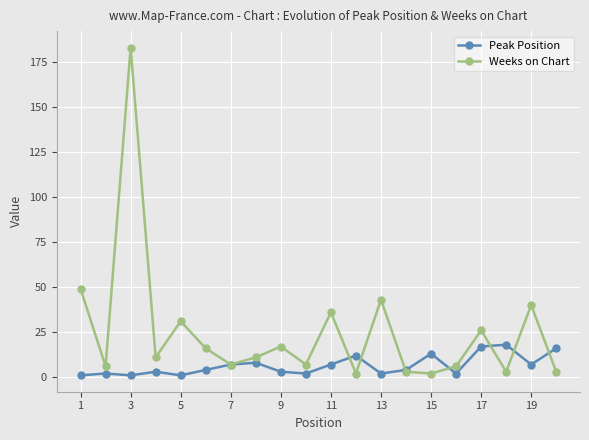

What is the maximum value shown in the chart?

183